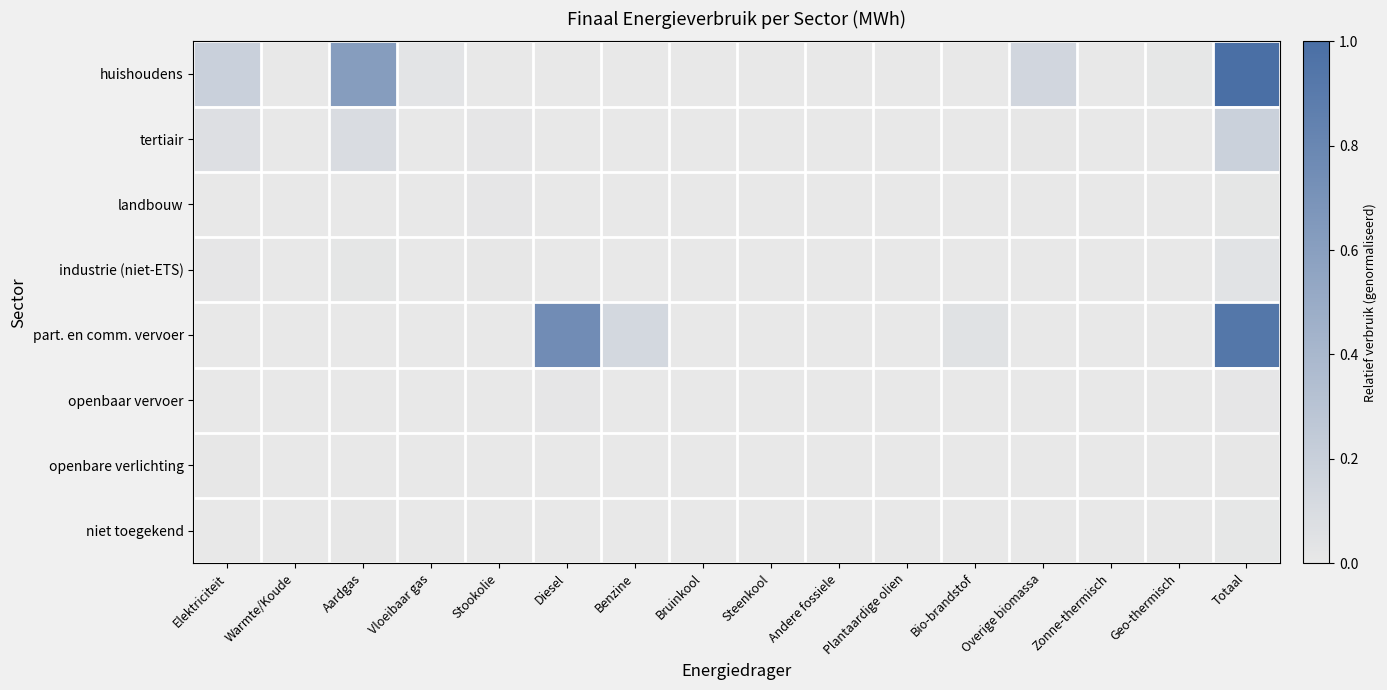

At which category is the sum across all series the highest?

Totaal